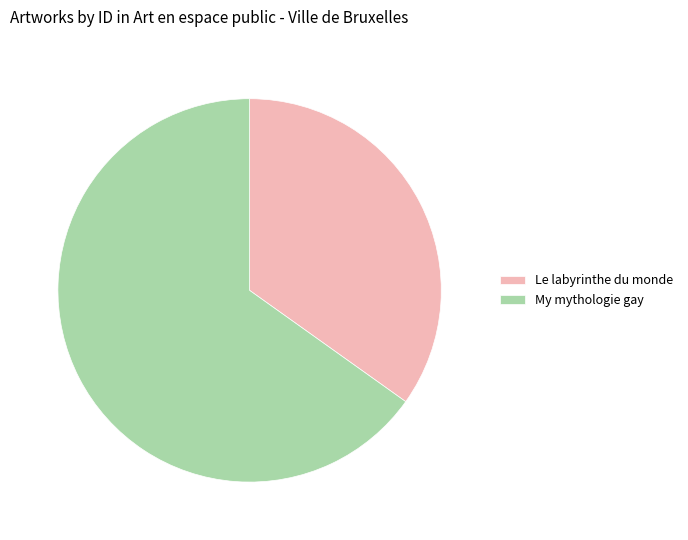

Which category accounts for the majority?

My mythologie gay